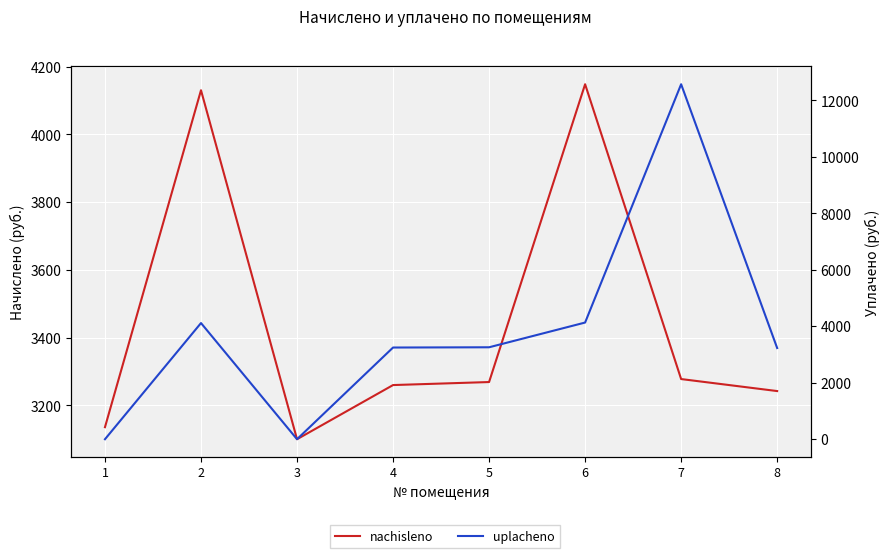

Rank the categories by nachisleno value from lowest to highest.

3, 1, 8, 4, 5, 7, 2, 6